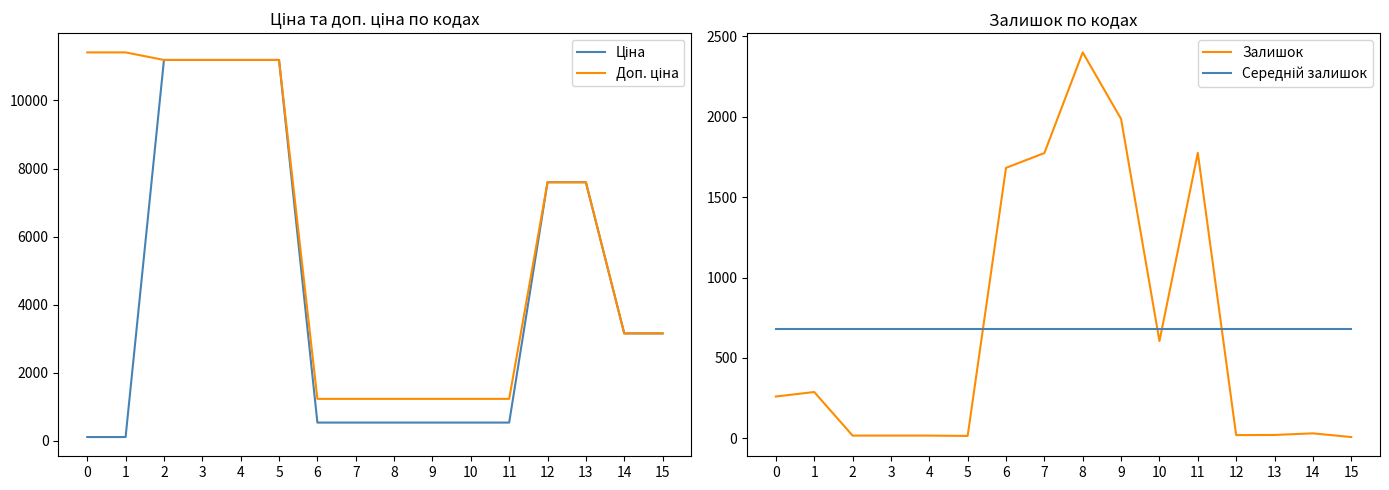

How many lines are shown in the chart?

4